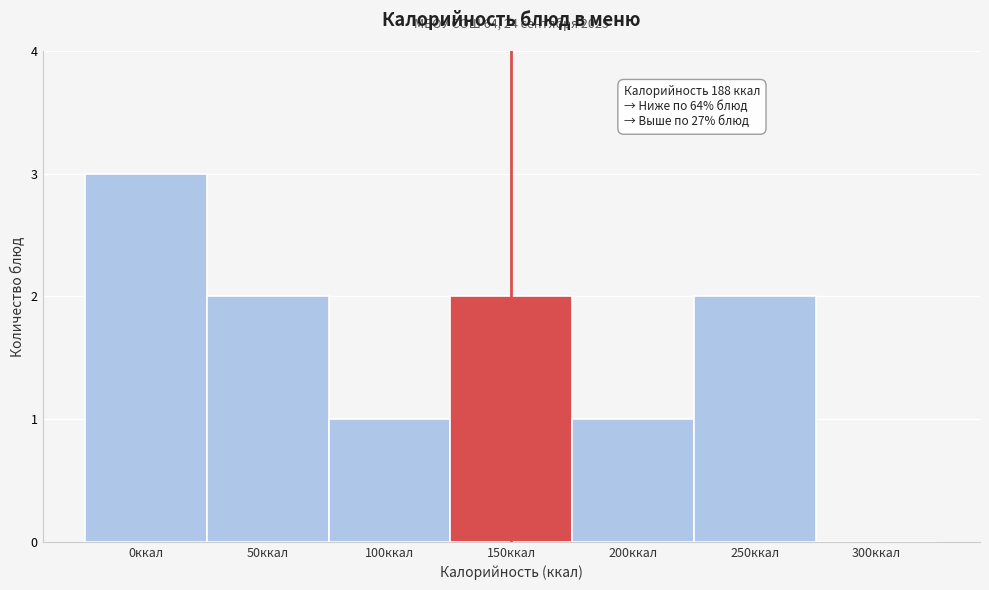

Reading left to right, extract all data points from this chart.

0ккал=3	50ккал=2	100ккал=1	150ккал=2	200ккал=1	250ккал=2	300ккал=0